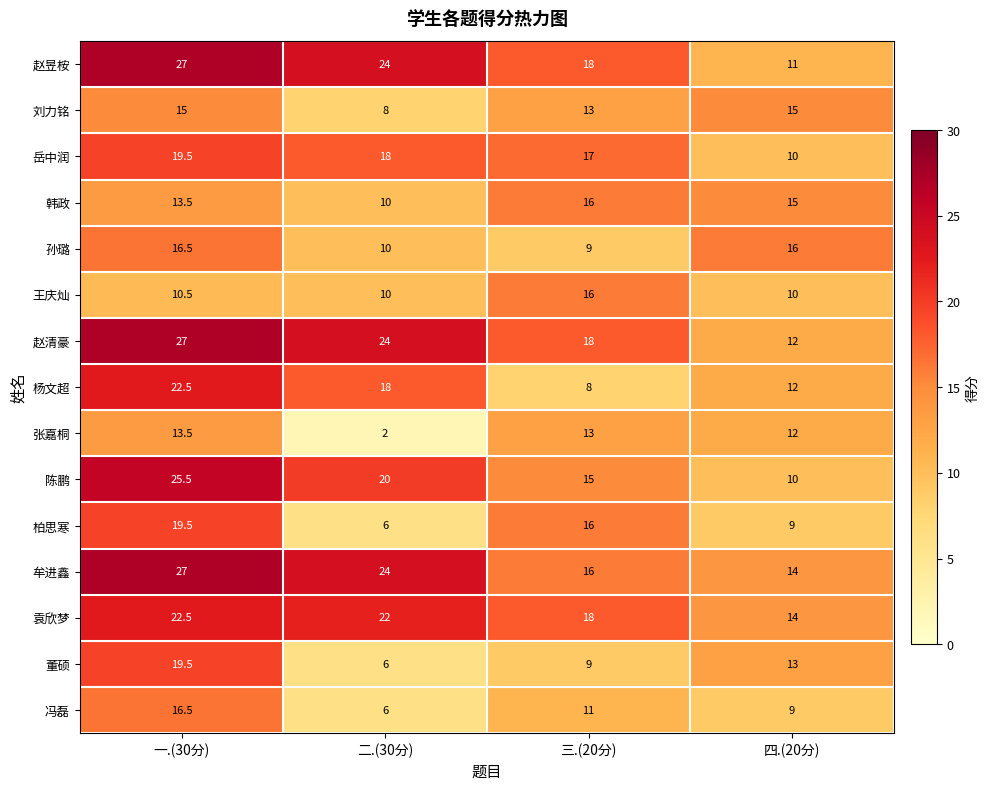

The value of 董硕 at 一.(30分) is 19.5. True or false?

True